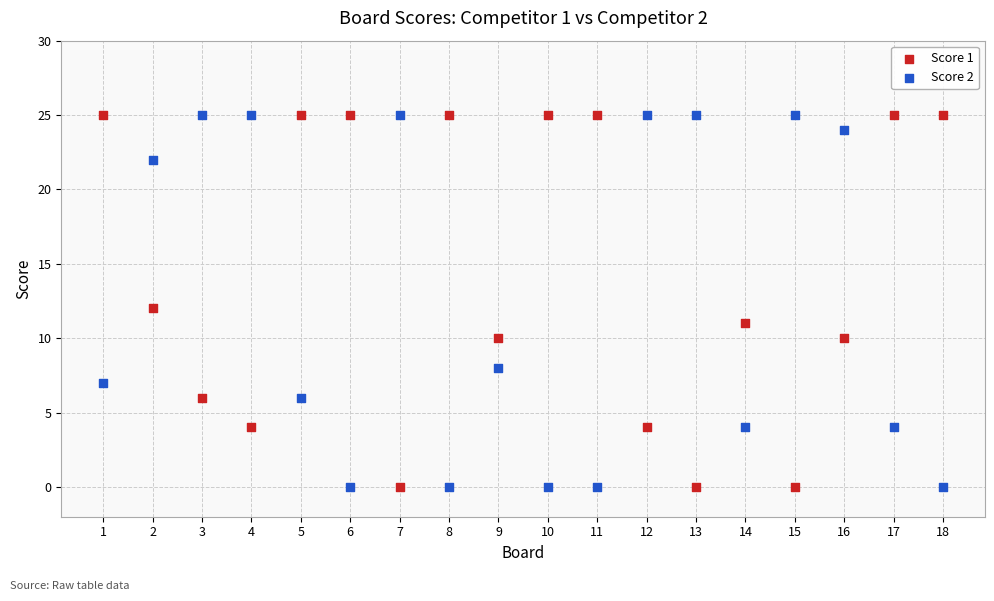

What is the X range (max minus min) for the scatter plot?

17